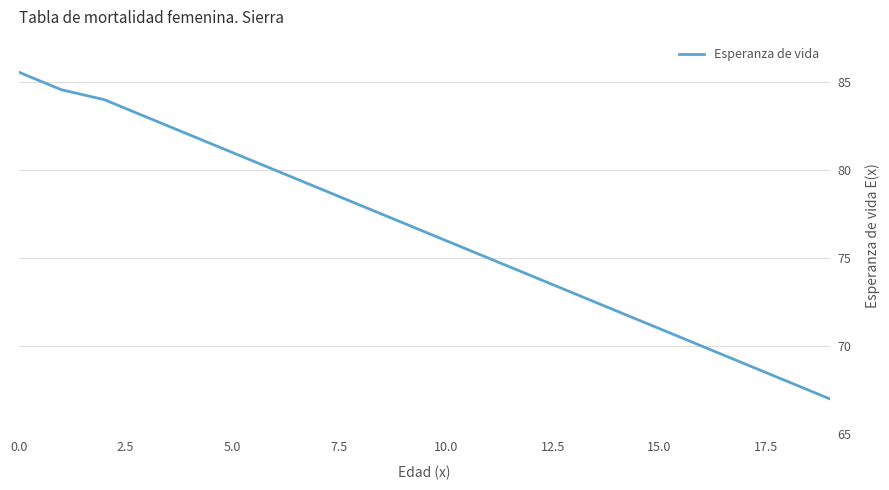

Reading left to right, extract all data points from this chart.

85.6	84.6	84.0	83.0	82.0	81.0	80.0	79.0	78.0	77.0	76.0	75.0	74.0	73.0	72.0	71.0	70.0	69.0	68.0	67.0